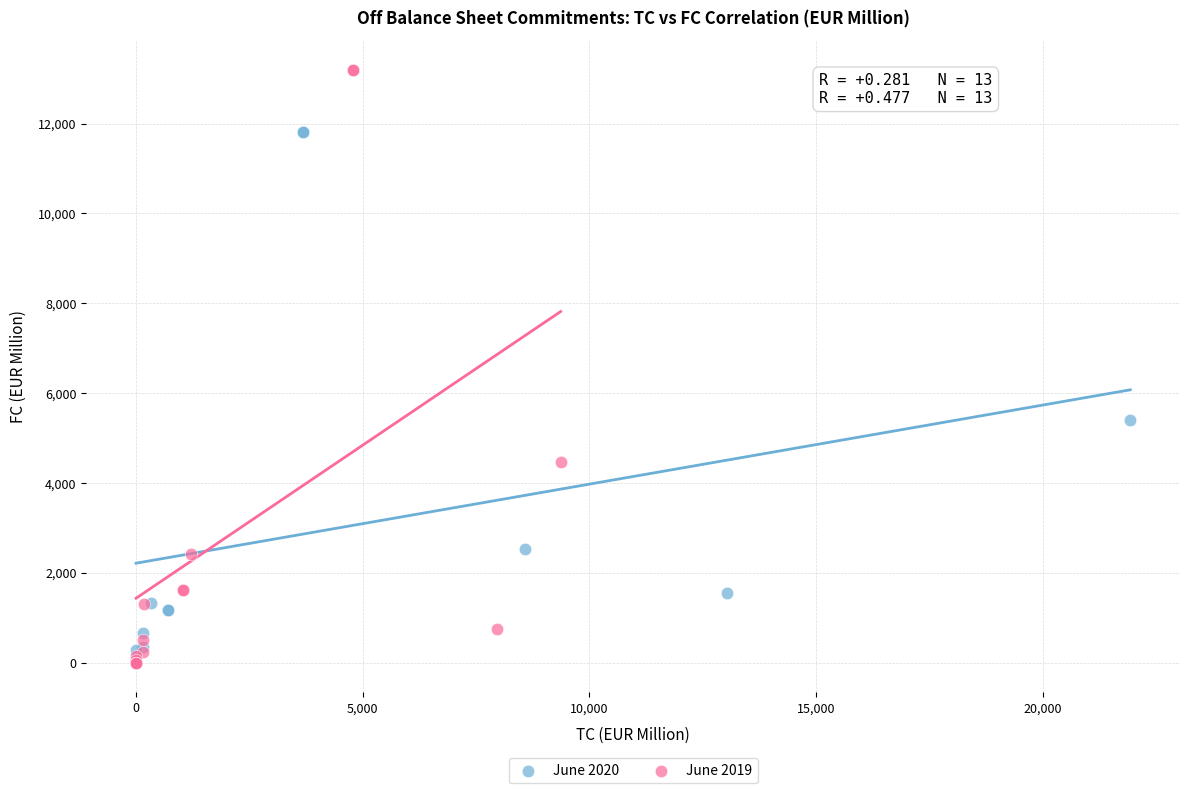

Which series reaches the maximum Y coordinate?

June 2019